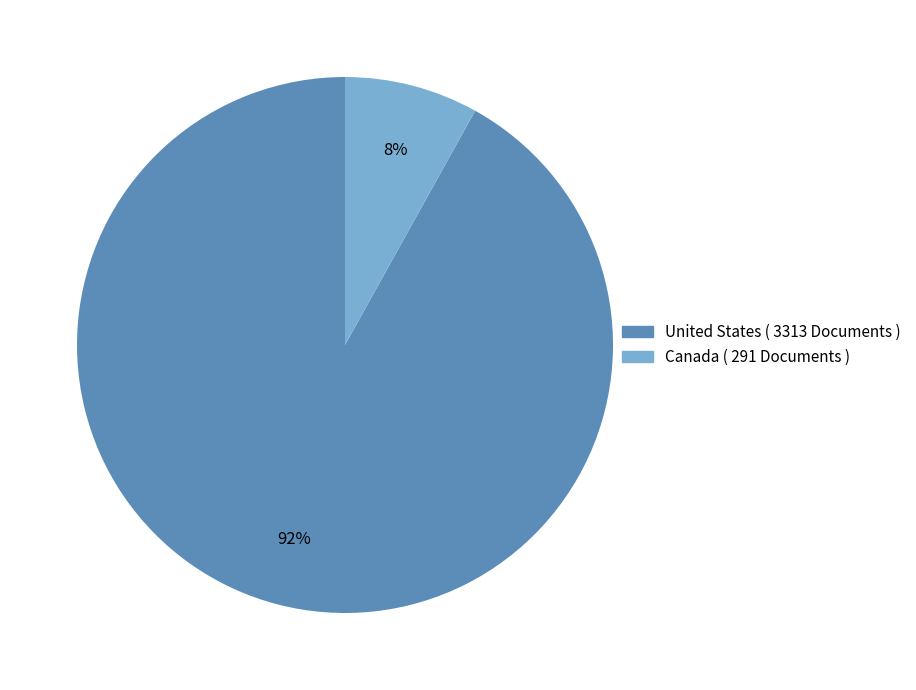

What is the largest slice in the pie chart?

United States